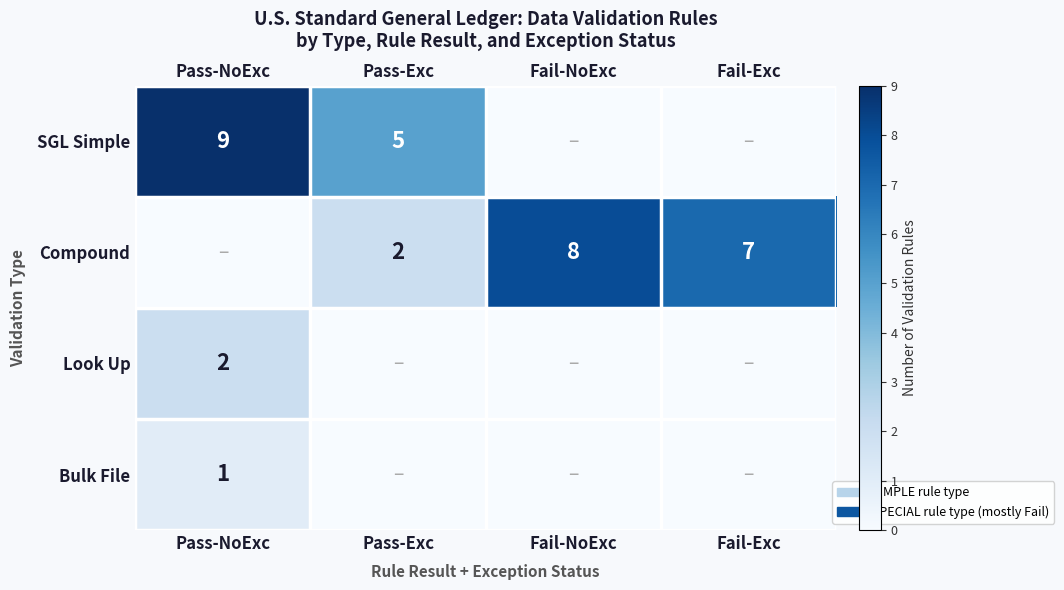

What is the total value across all series at Fail-NoExc?

8